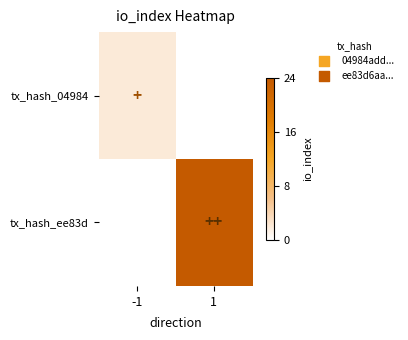

Which label corresponds to the largest value in the chart?

1